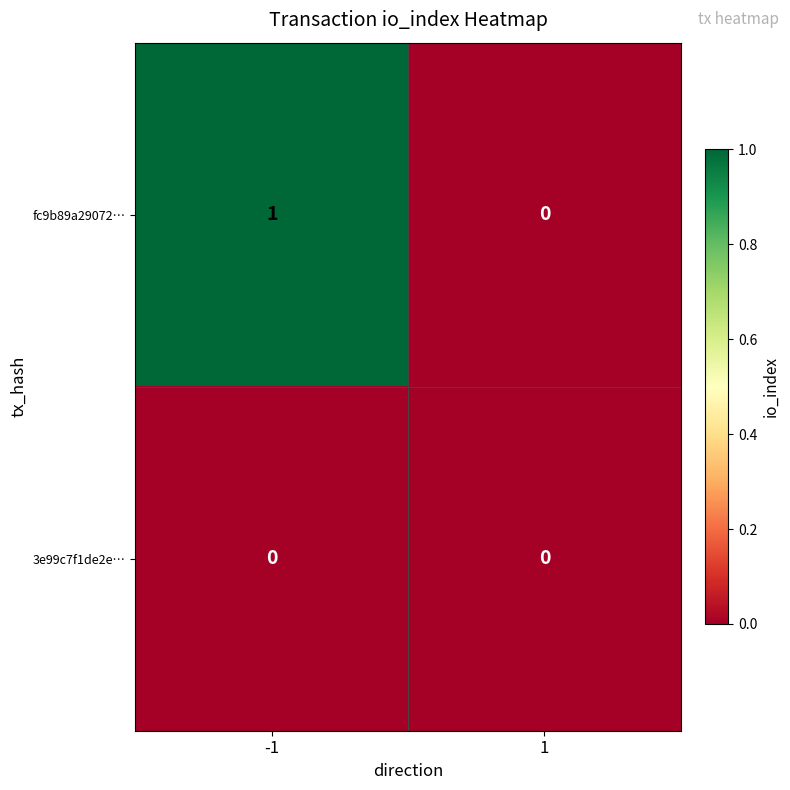

Which series has the largest total across all categories?

fc9b89a29072…